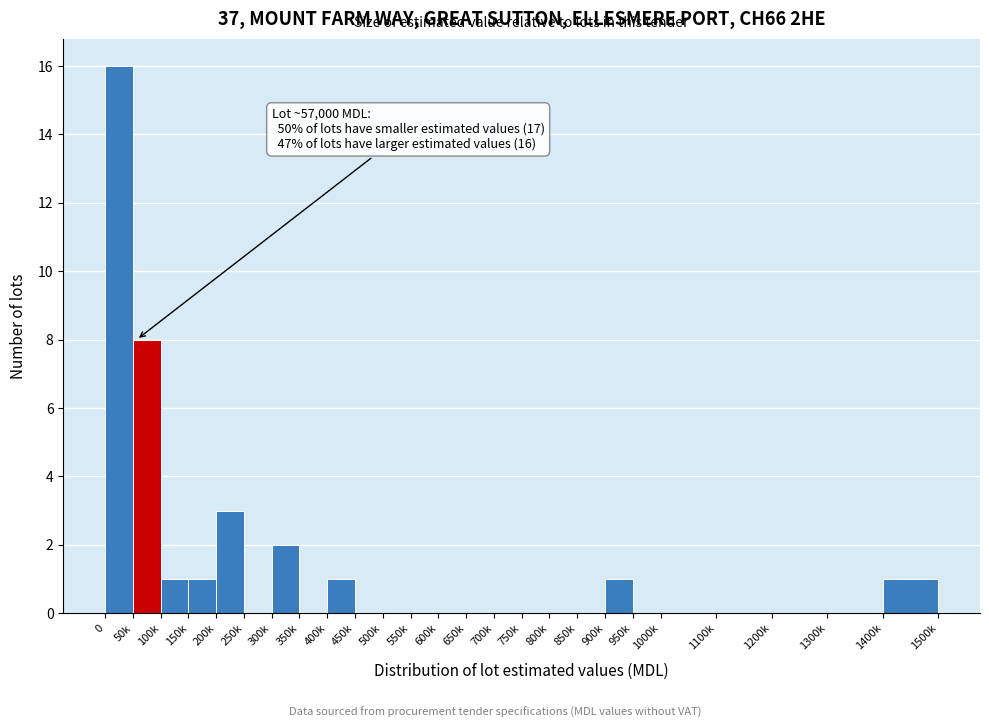

Reading left to right, transcribe all the data shown in this chart.

0=16	50k=8	100k=1	150k=1	200k=3	250k=0	300k=2	350k=0	400k=1	450k=0	500k=0	550k=0	600k=0	650k=0	700k=0	750k=0	800k=0	850k=0	900k=1	950k=0	1000k=0	1100k=0	1200k=0	1300k=0	1400k=1